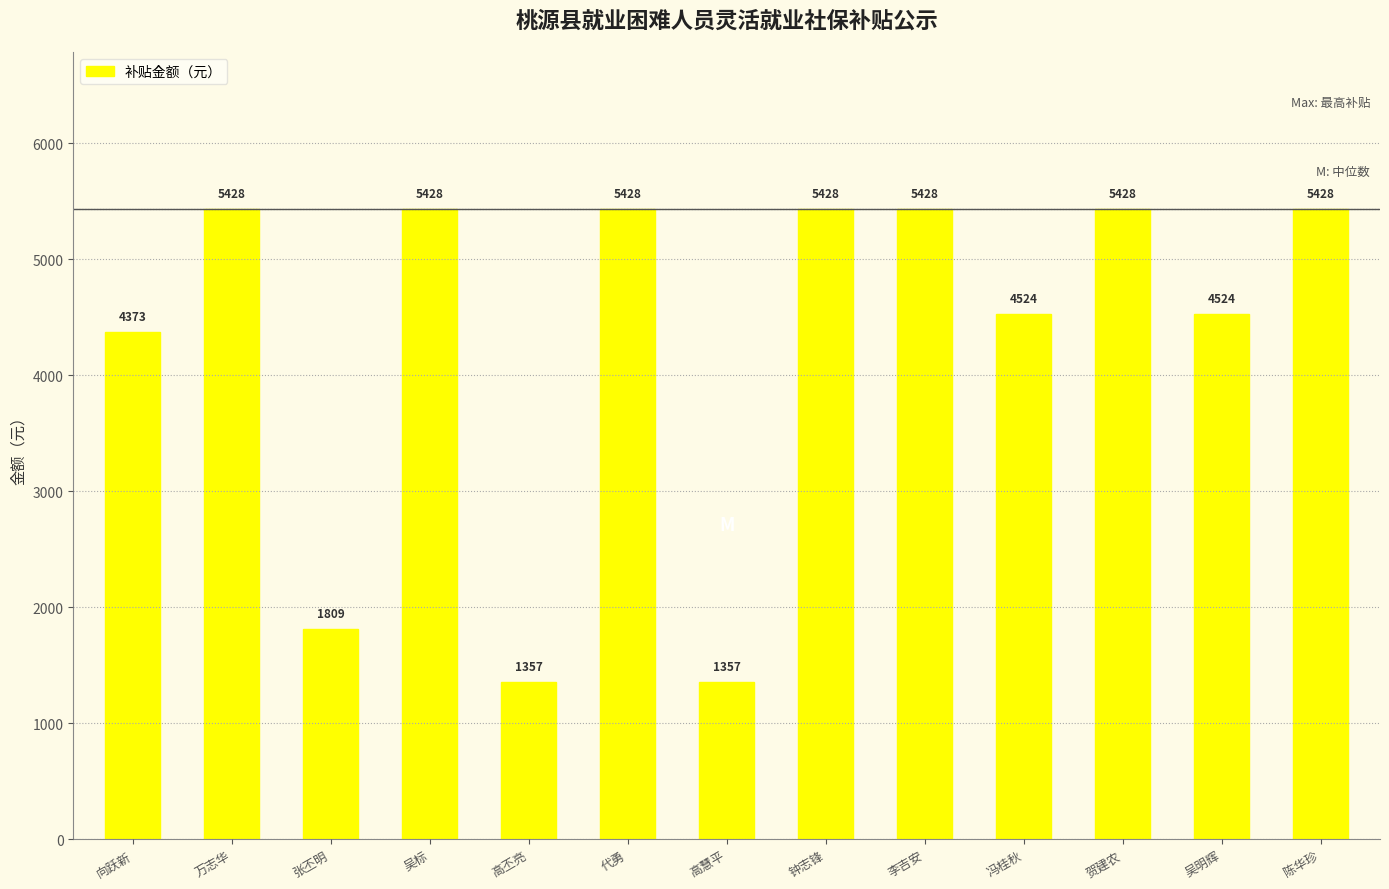

What value does the data have at 代勇?

5428.8